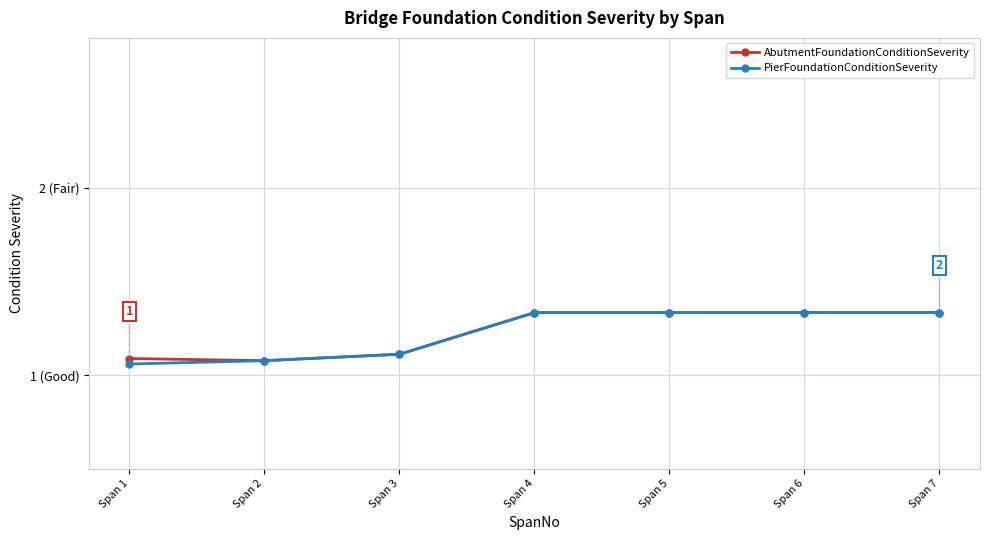

Count the AbutmentFoundationConditionSeverity values in the range 1 to 2.

7